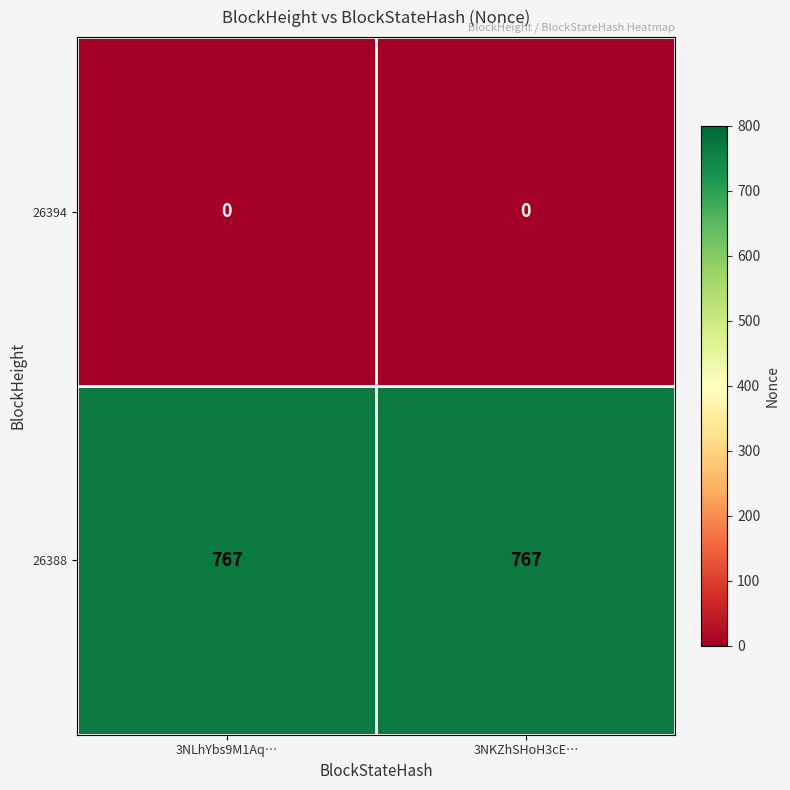

What is the average value of the 26388 series?

767